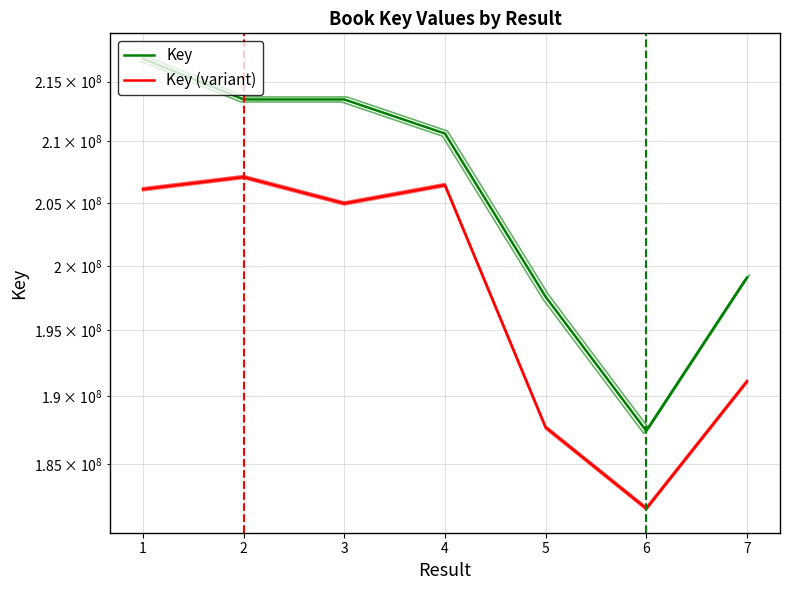

What is the minimum value shown in the chart?

181820921.5